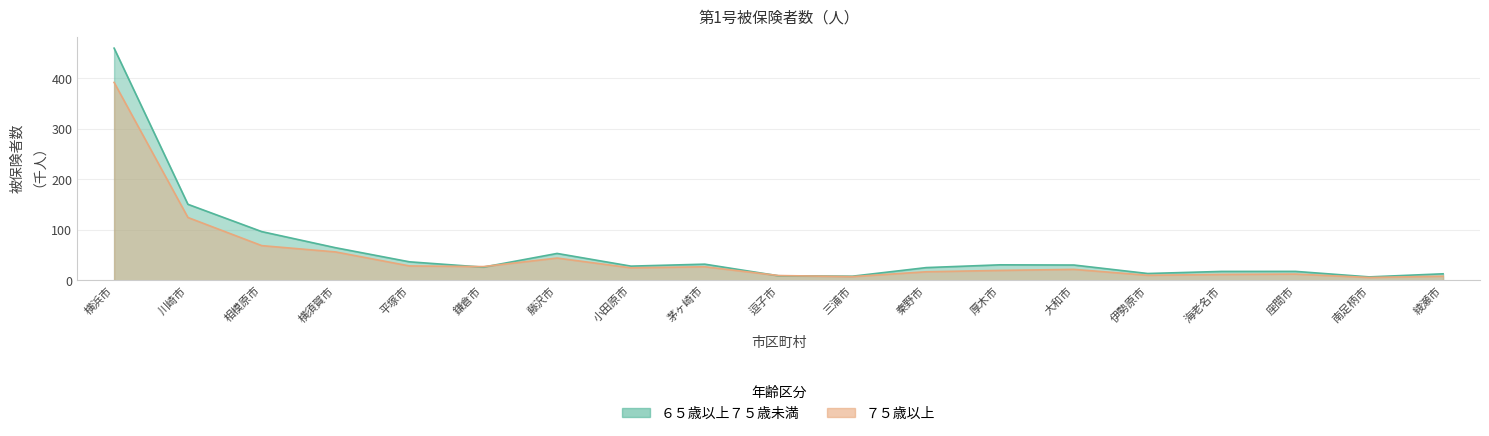

Which label corresponds to the largest value in the chart?

横浜市